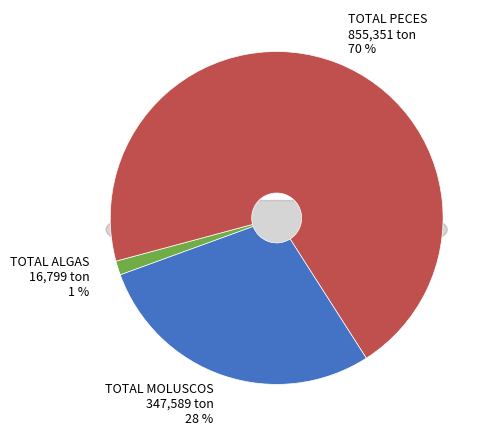

Is it true that TOTAL MOLUSCOS is 28% of the pie?

True